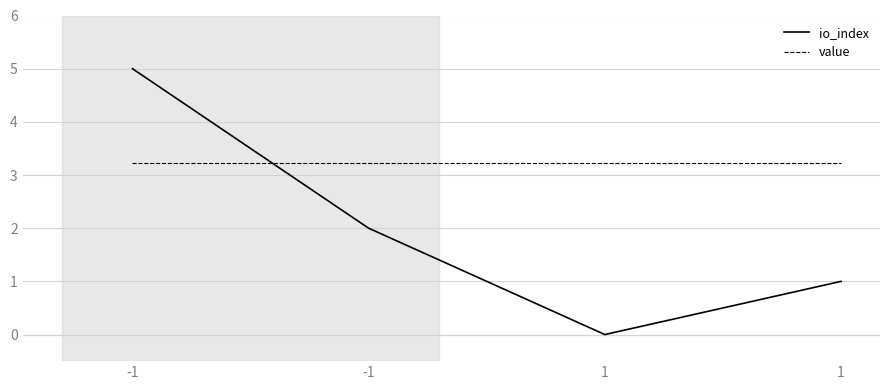

How many lines are shown in the chart?

2